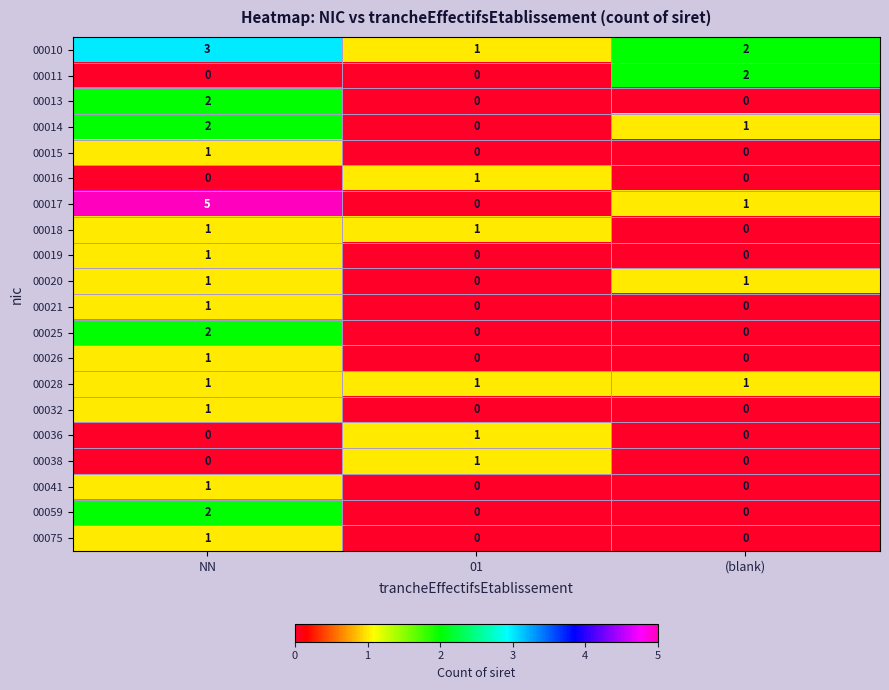

What is the maximum value shown in the chart?

5